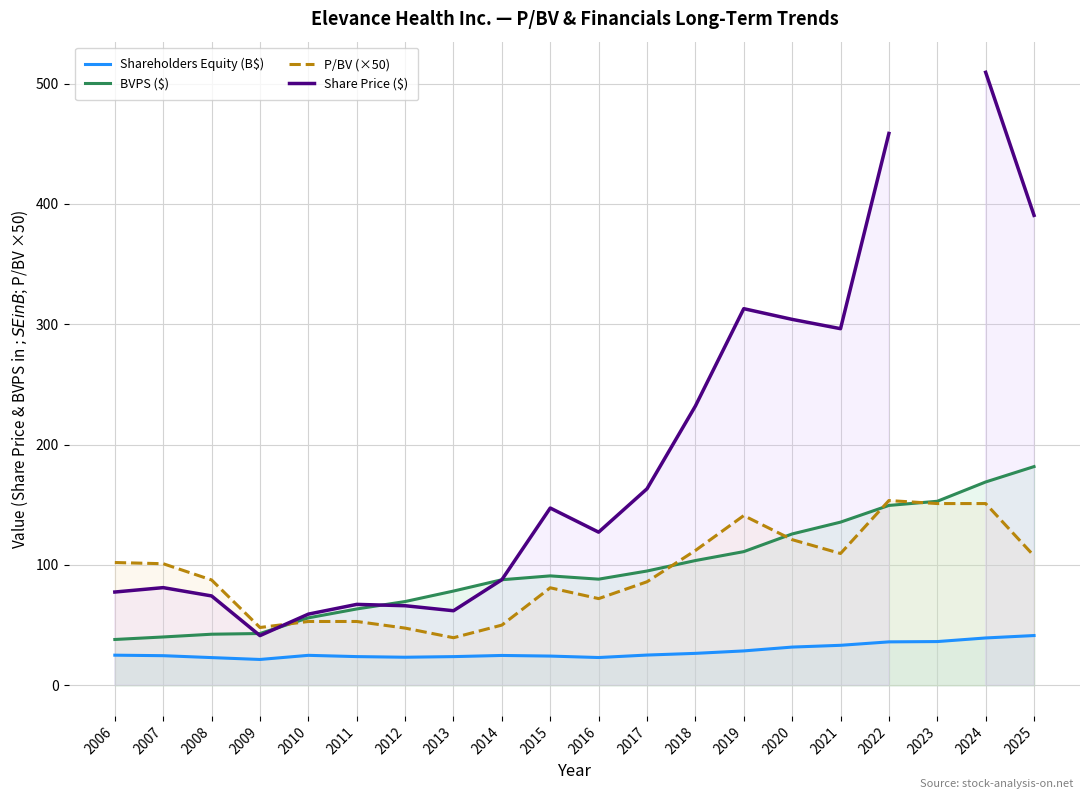

Rank the series at 2011 from highest to lowest value.

Share Price ($), BVPS ($), P/BV (×50), Shareholders Equity (B$)